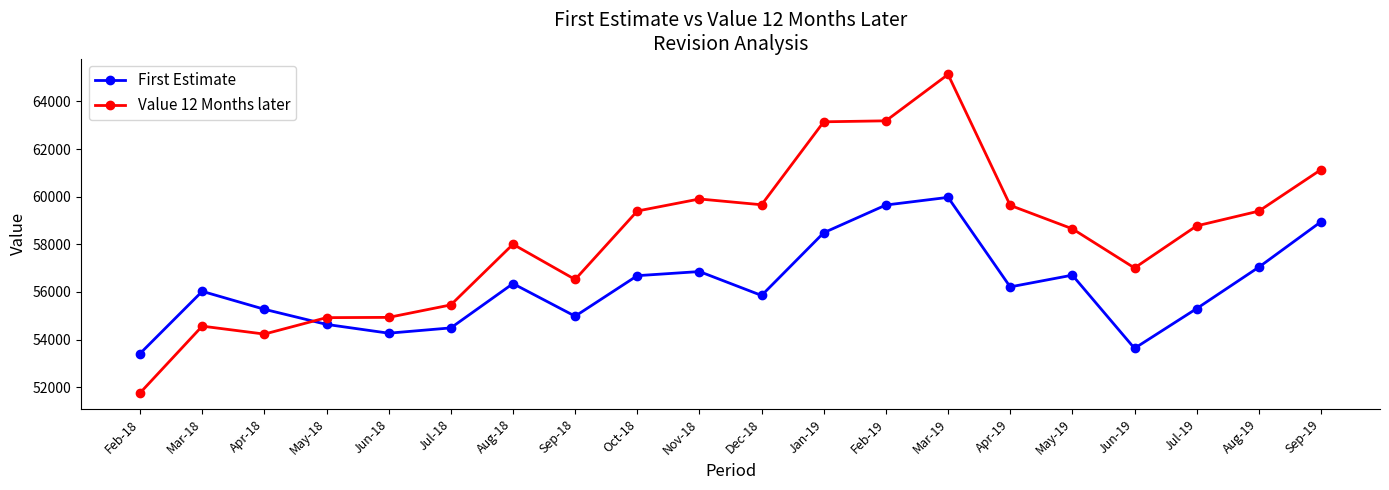

Rank the series at Aug-18 from highest to lowest value.

Value 12 Months later, First Estimate